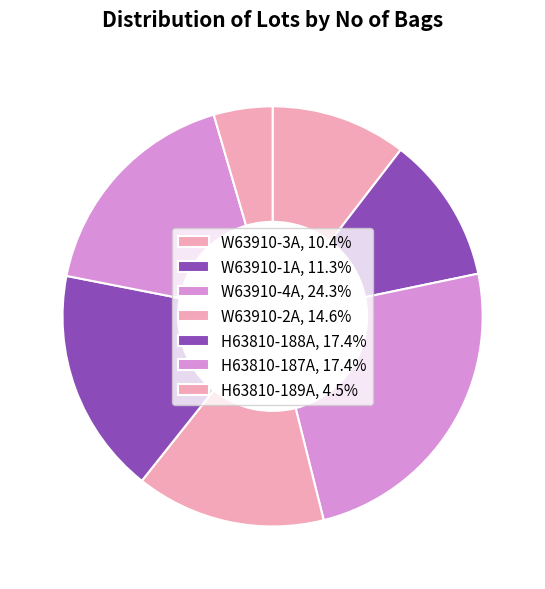

Count the number of slices in the pie.

7